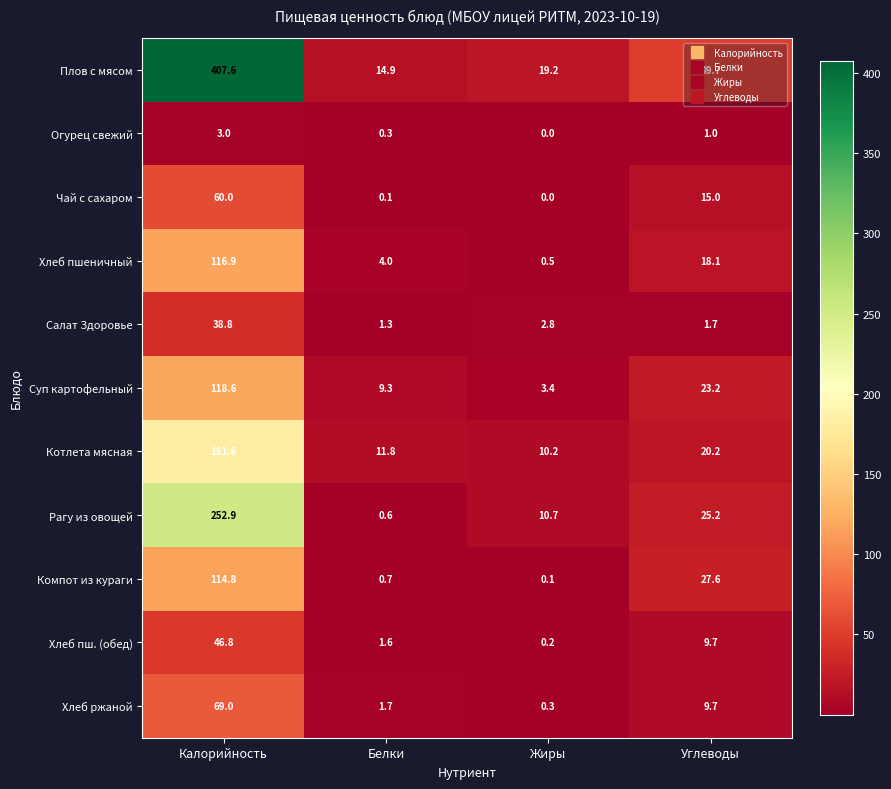

Rank the series by their maximum value, from highest to lowest.

Плов с мясом, Рагу из овощей, Котлета мясная, Суп картофельный, Хлеб пшеничный, Компот из кураги, Хлеб ржаной, Чай с сахаром, Хлеб пш. (обед), Салат Здоровье, Огурец свежий